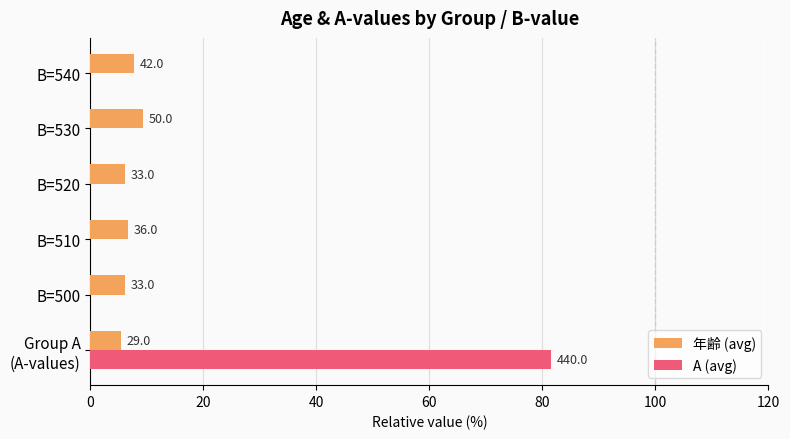

What are all the series names shown in the legend?

年齢 (avg), A (avg)